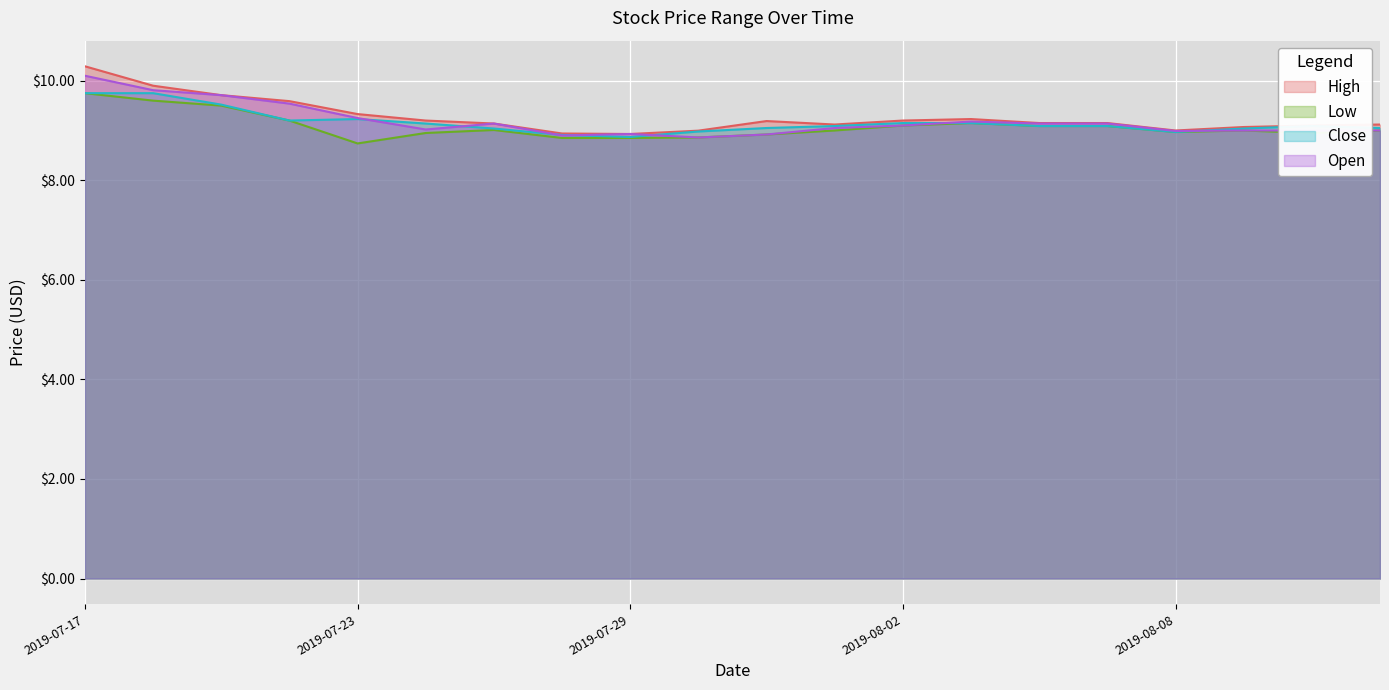

True or false: Open and Low cross at least once.

False